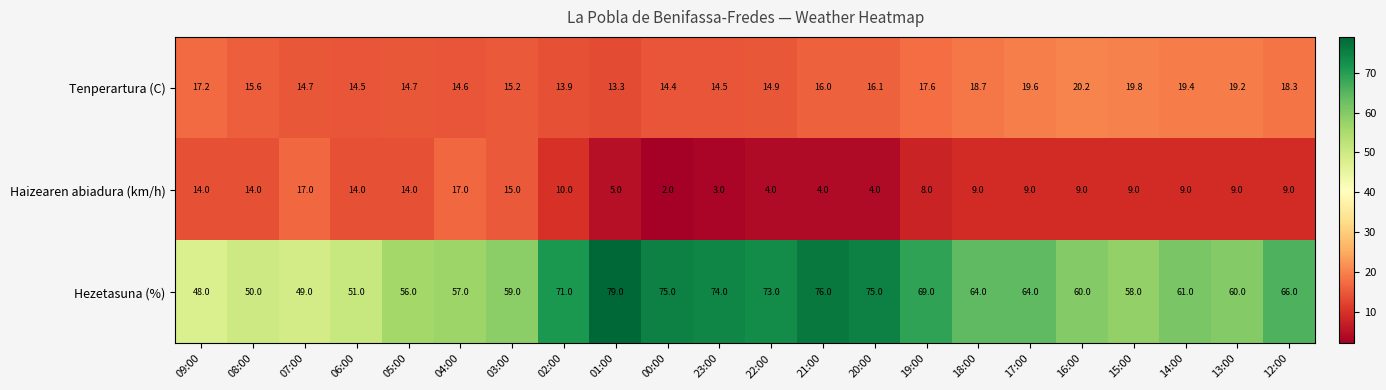

Which series has the largest range (max minus min)?

Hezetasuna (%)